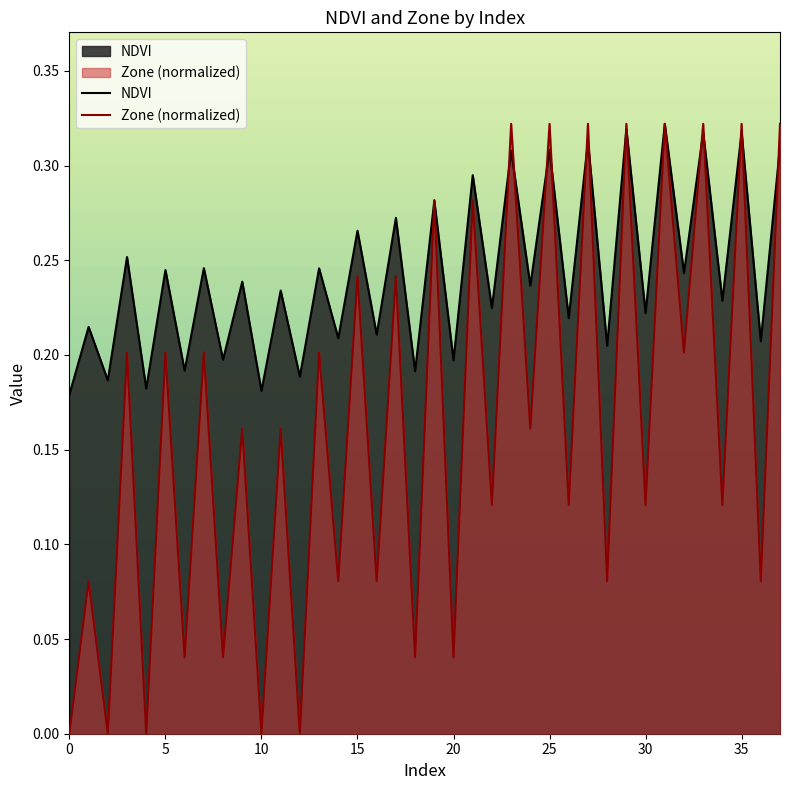

True or false: NDVI has a value of 0.3 at 21.

True